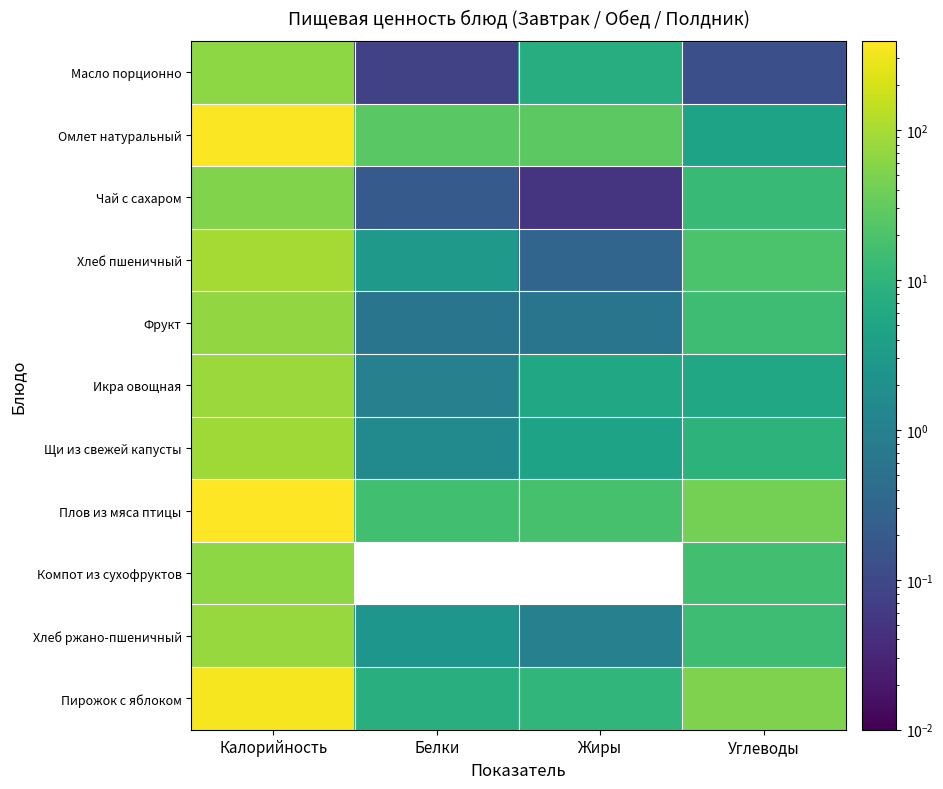

Which series has the largest total across all categories?

Плов из мяса птицы